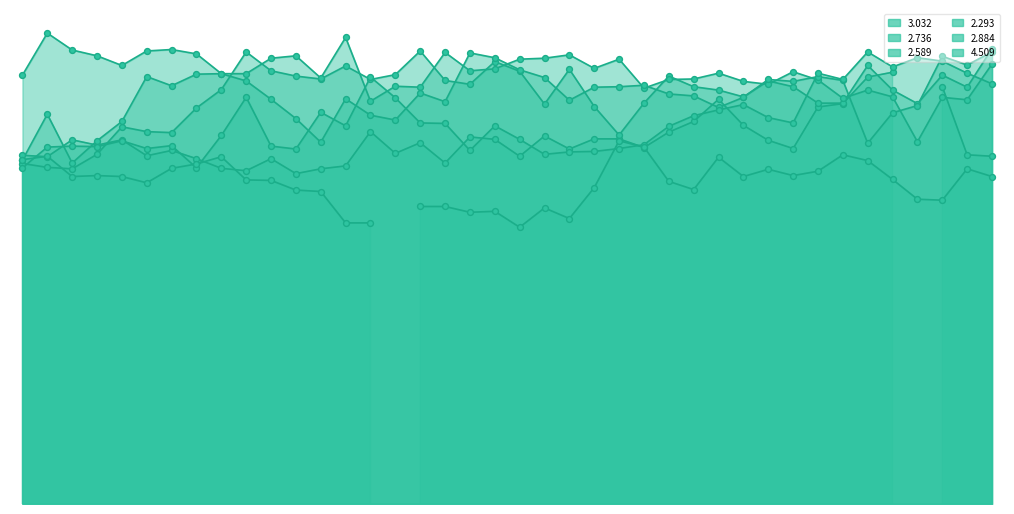

At how many categories does at least one series exceed 73?

40